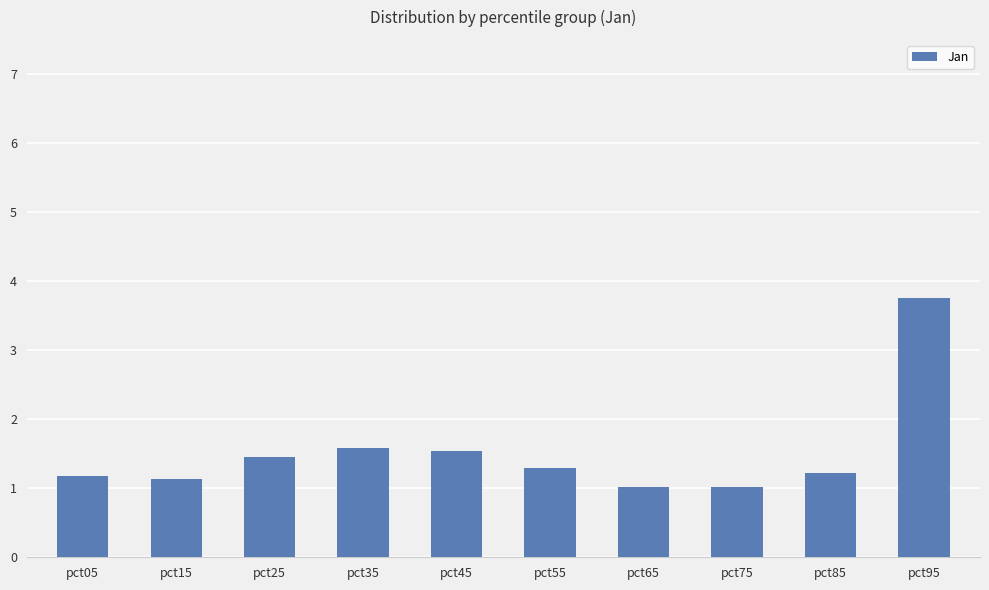

Reading right to left, extract all data points from this chart.

pct95=3.8	pct85=1.2	pct75=1.0	pct65=1.0	pct55=1.3	pct45=1.5	pct35=1.6	pct25=1.5	pct15=1.1	pct05=1.2